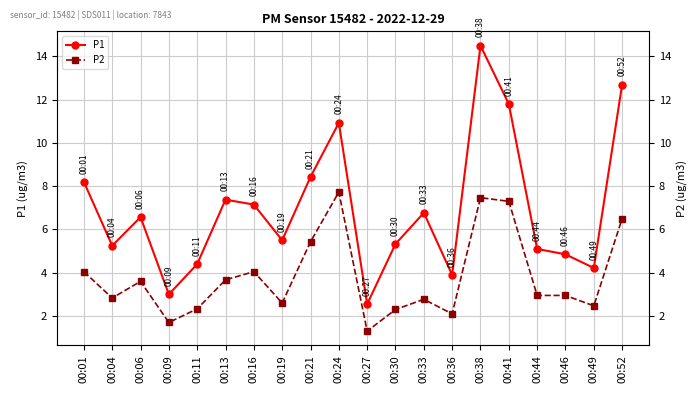

How many lines are shown in the chart?

2